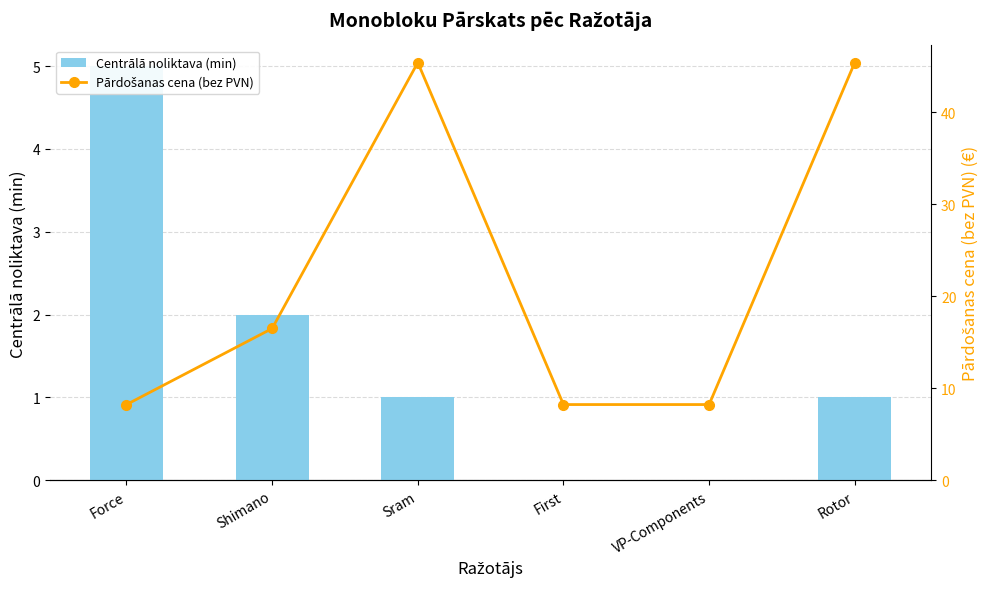

What is the label of the 6th bar from the left?

Rotor